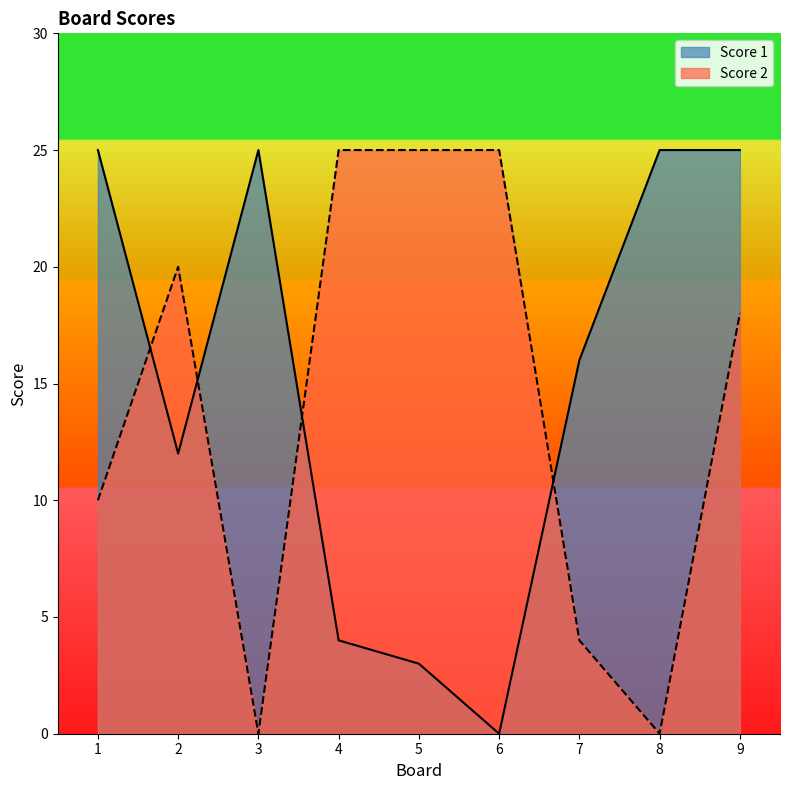

At which label does Score 2 reach its peak?

4